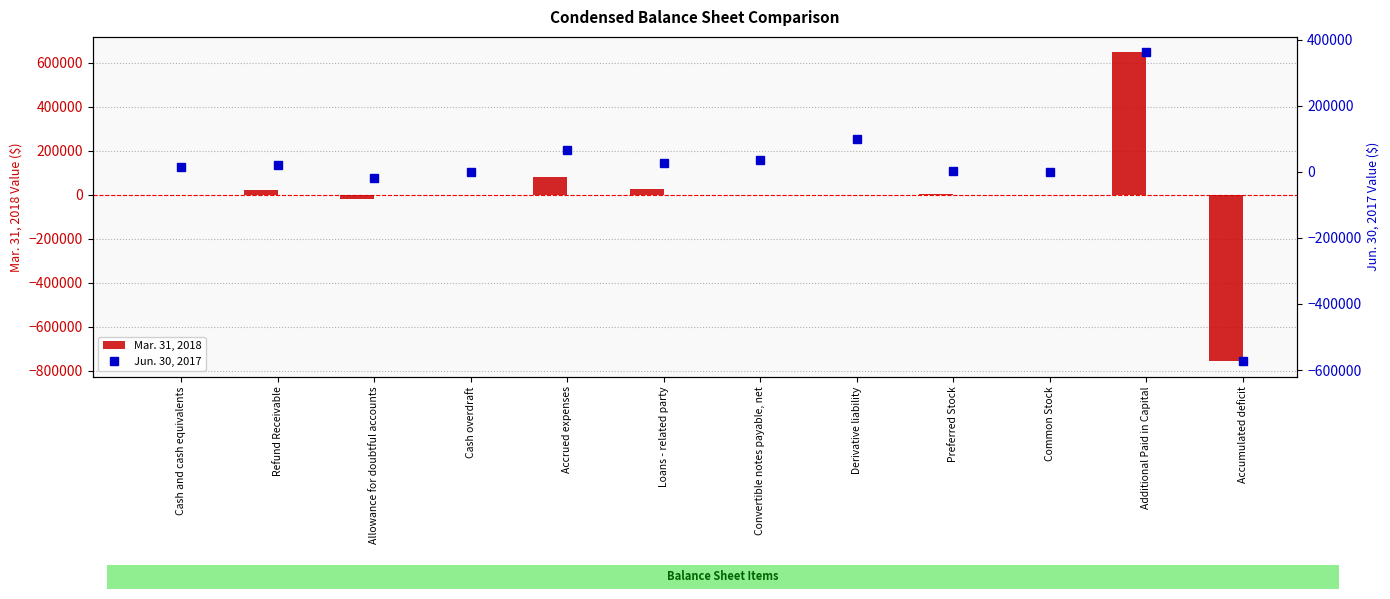

Read the Mar. 31, 2018 value at Additional Paid in Capital, to the nearest 100.

647700